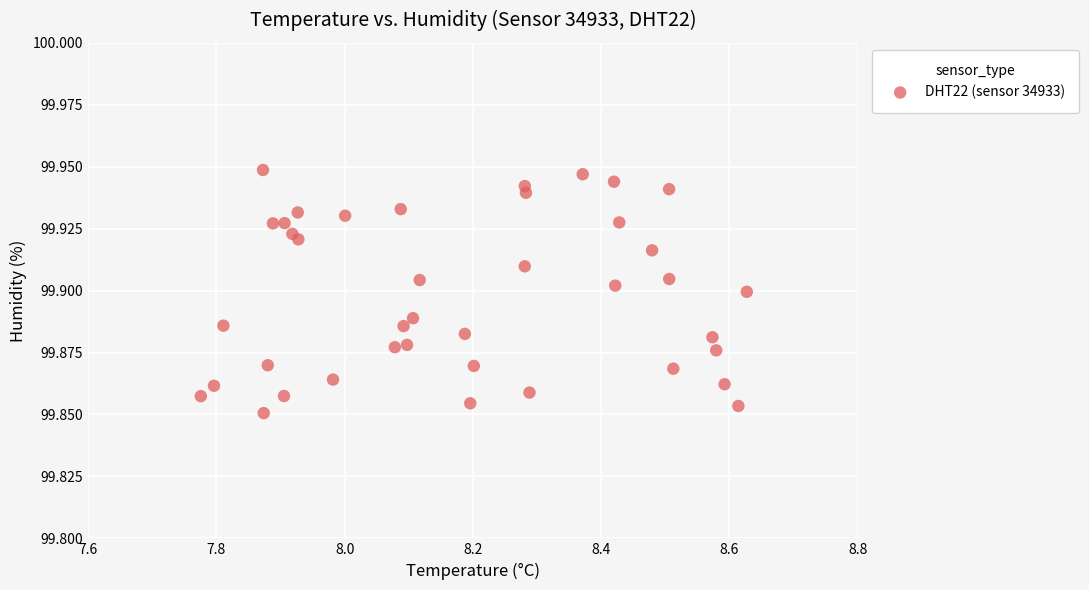

What is the range of X values (max minus min)?

0.9